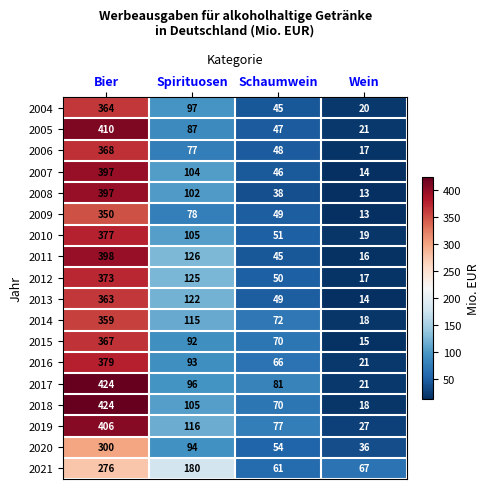

How many data points in 2013 are less than 122?

2